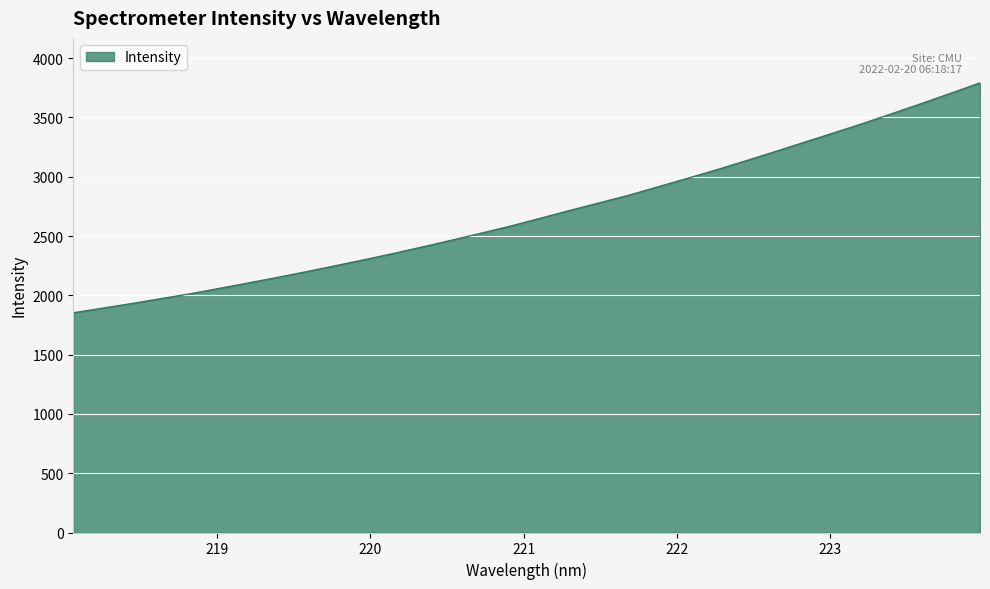

Count the number of data series in this chart.

1